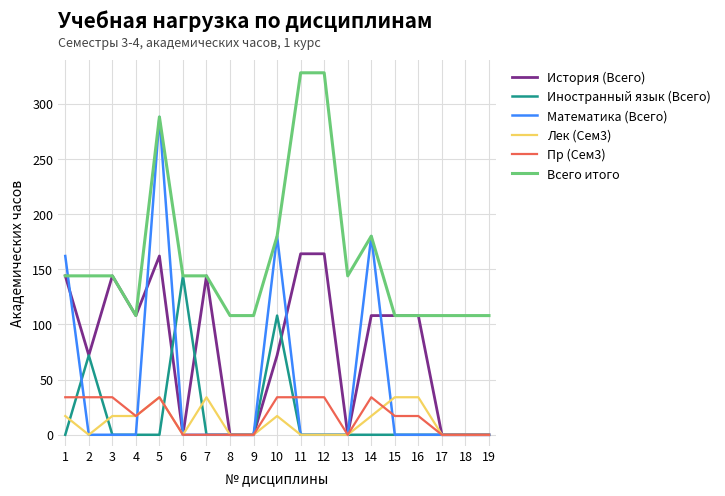

What is the lowest value of the Всего итого series?

108